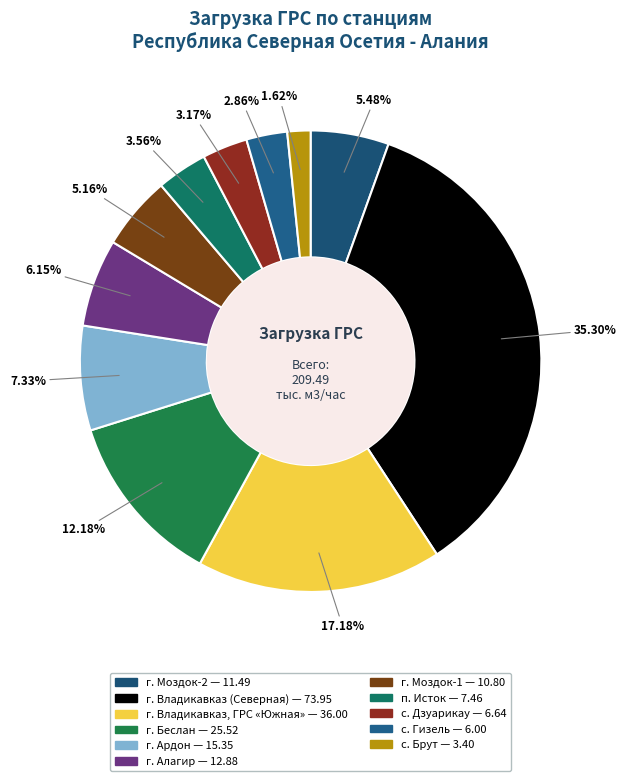

Which has a higher value, с. Брут or п. Исток?

п. Исток